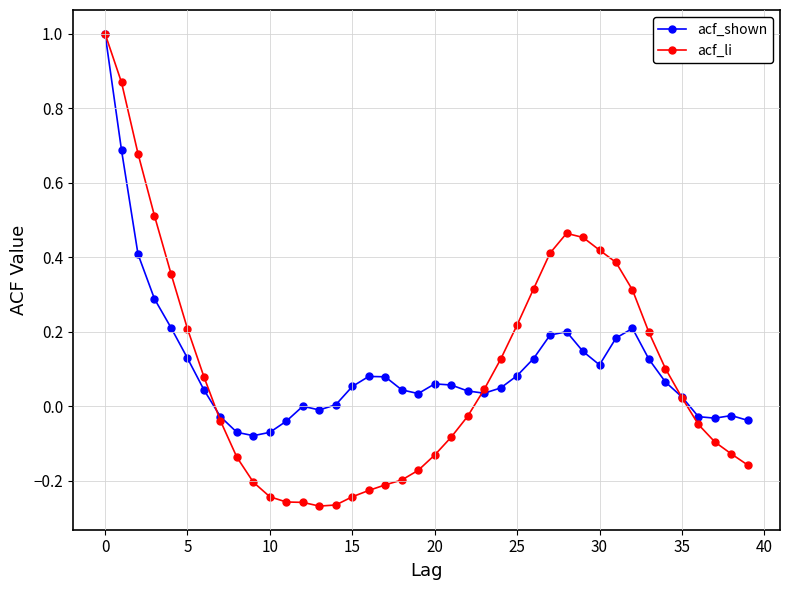

Which series has the widest spread of values?

acf_li